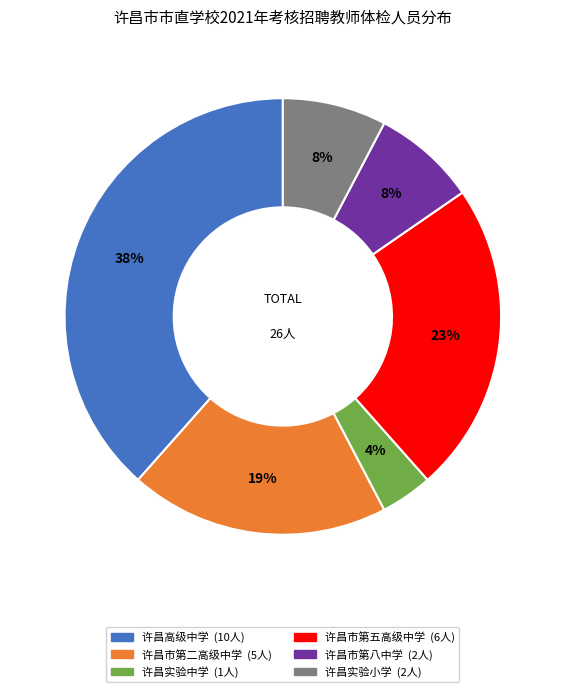

What is the ratio of the value at 许昌市第八中学 to the value at 许昌高级中学?

0.2